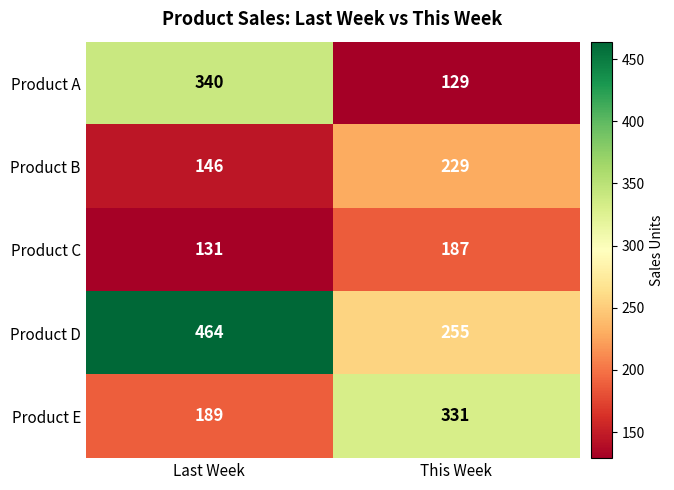

Count the number of data series in this chart.

5